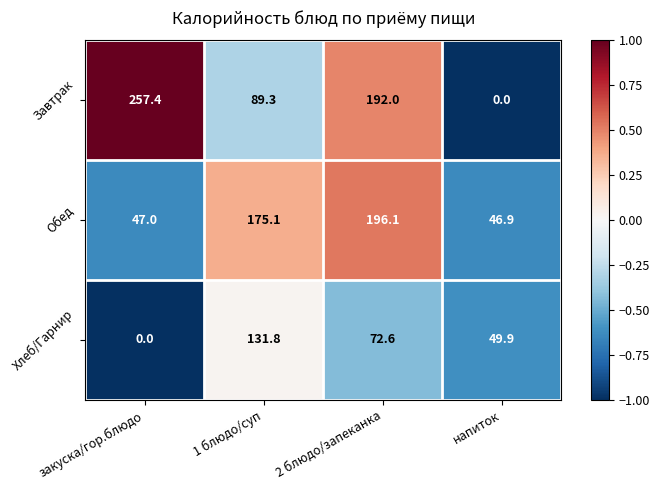

What is the spread (max minus min) of values at 2 блюдо/запеканка?

123.5